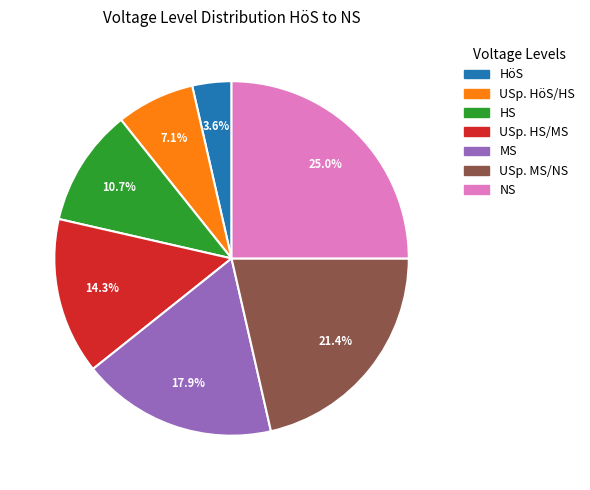

Between USp. HS/MS and HS, which is larger?

USp. HS/MS